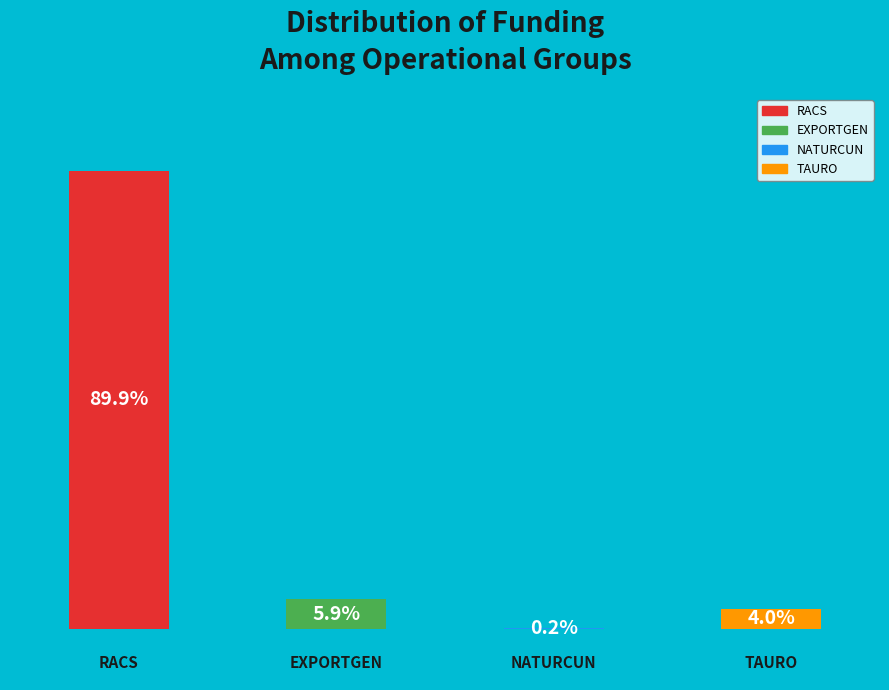

Which category has the smallest portion of the pie?

3